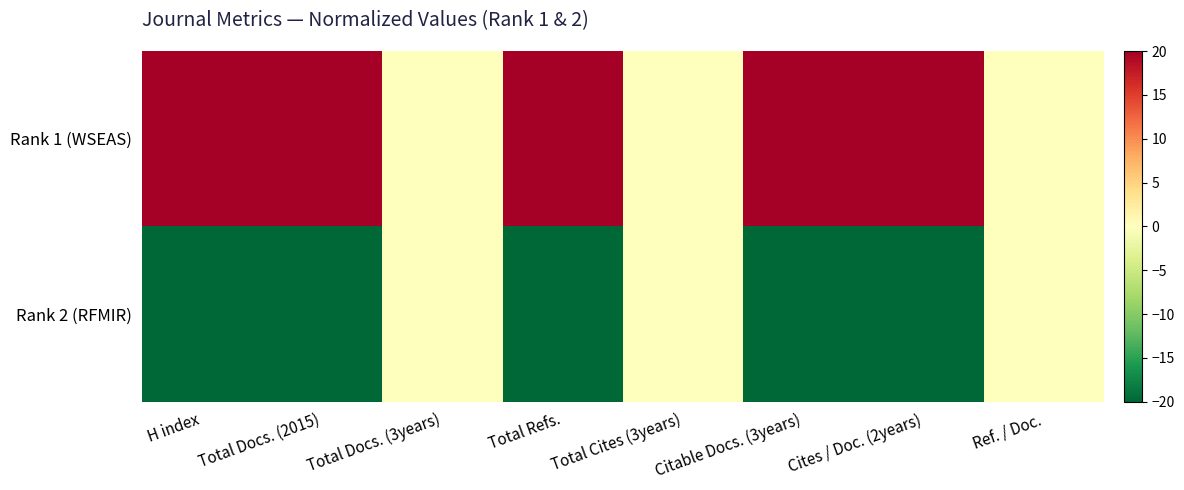

What is the minimum value shown in the chart?

-20